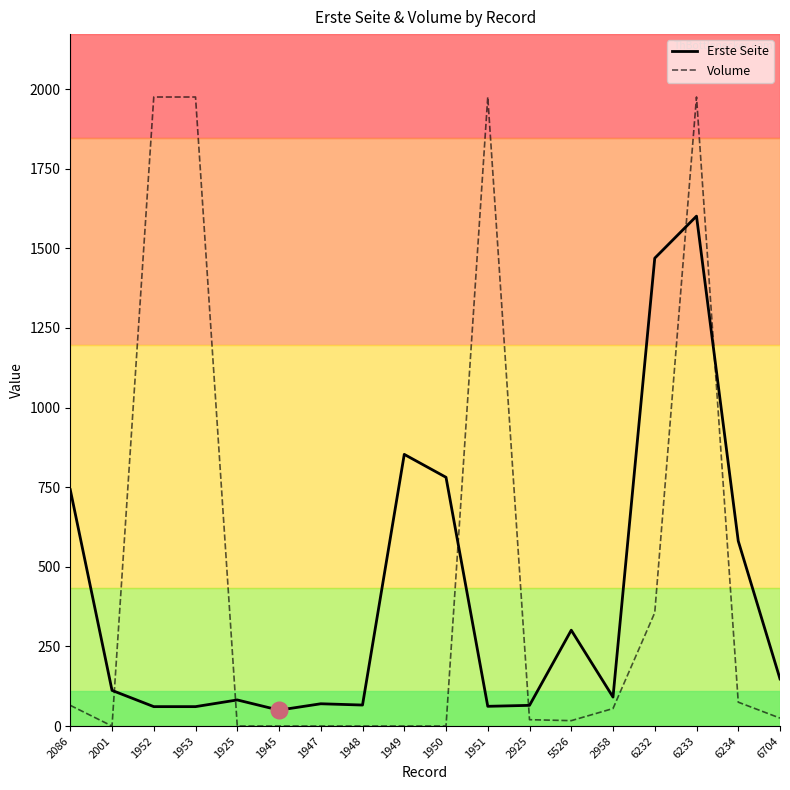

How many times do Erste Seite and Volume cross each other?

6